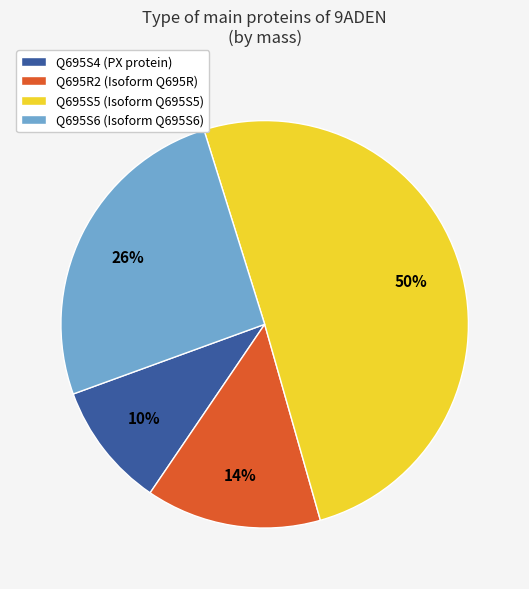

Combined, do Q695S4 and Q695R2 account for over 50%?

No